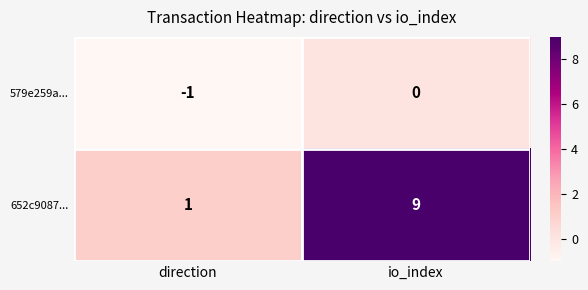

How many data points does each series have?

2